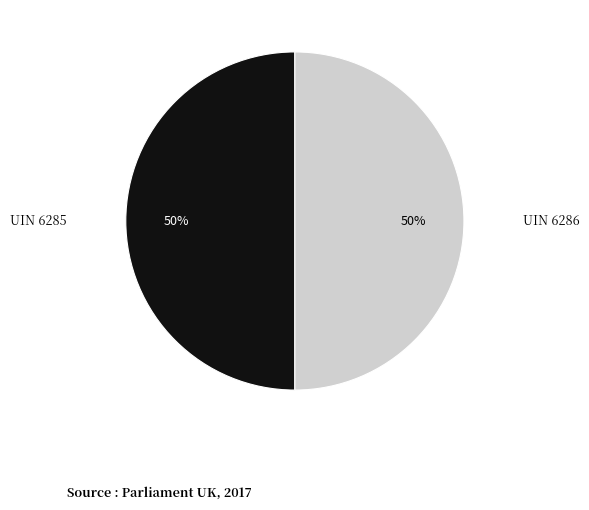

To the nearest percent, what is the average slice percentage?

50%